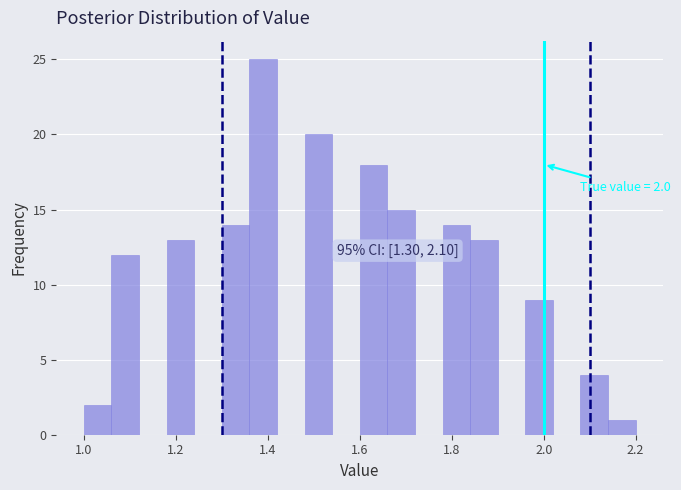

Around what value on the x-axis is the tallest bar? Give the approximate position of its centre, as read against the axis.

1.40